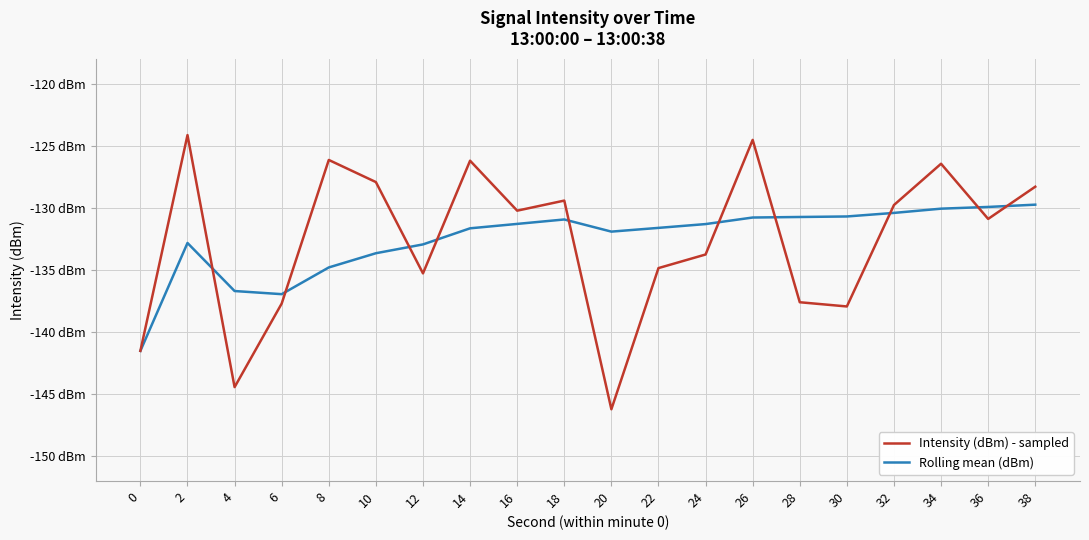

At which label is Rolling mean (dBm) closest to -135?

8